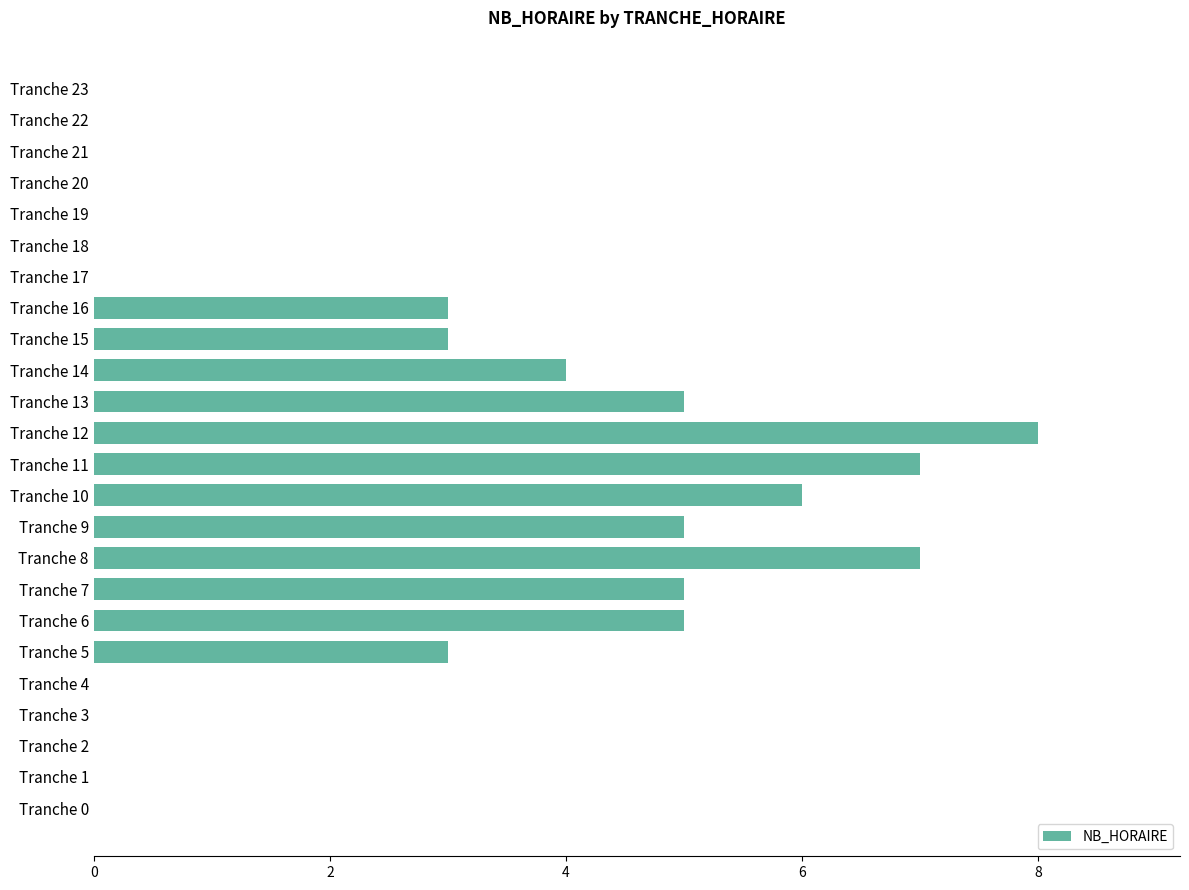

How many values are between 0 and 5?

20